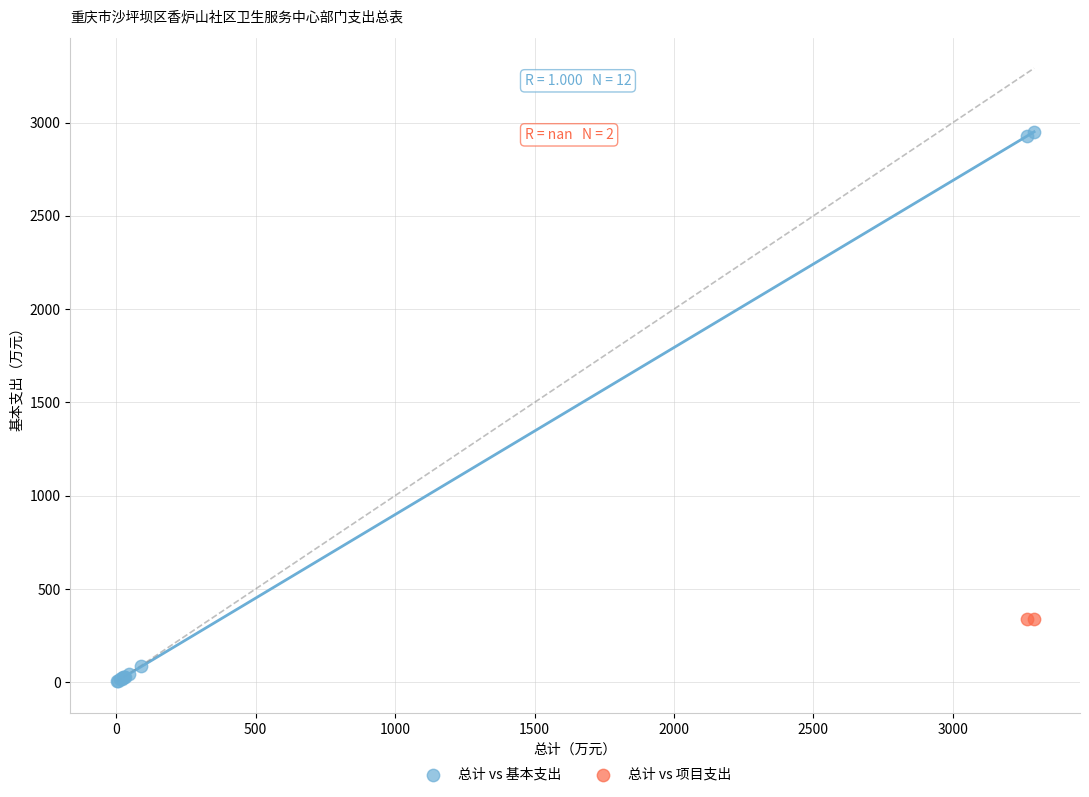

What are all the series names shown in the legend?

总计 vs 基本支出, 总计 vs 项目支出